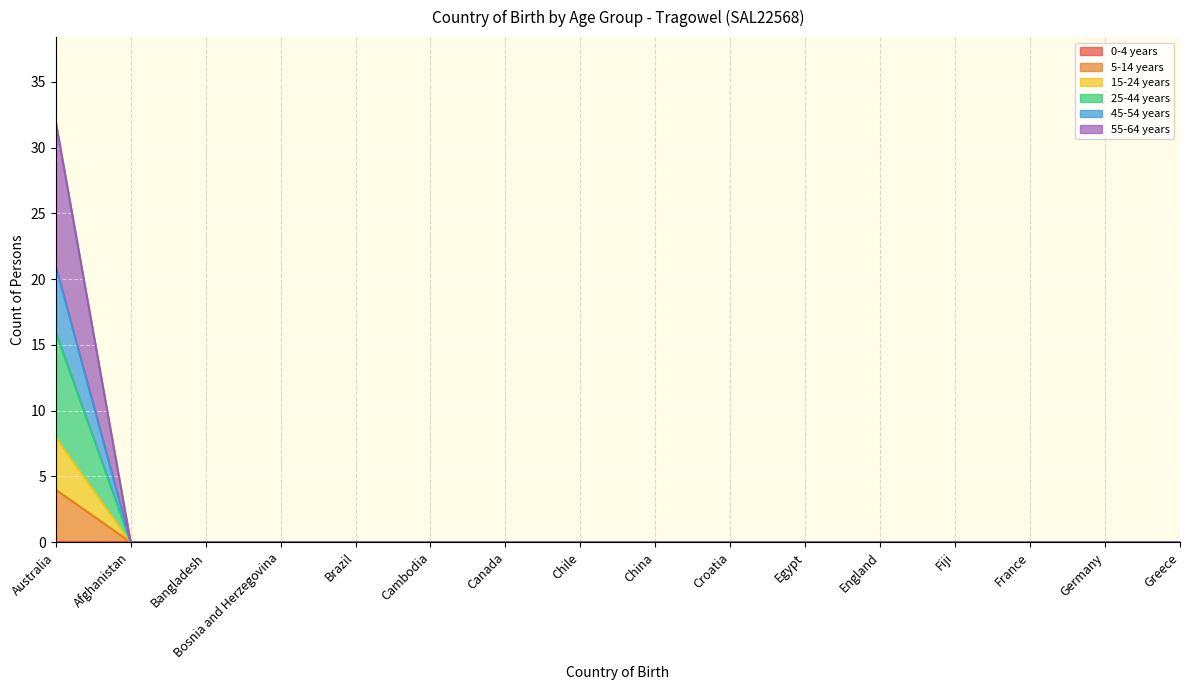

Which label corresponds to the largest value in the chart?

Australia